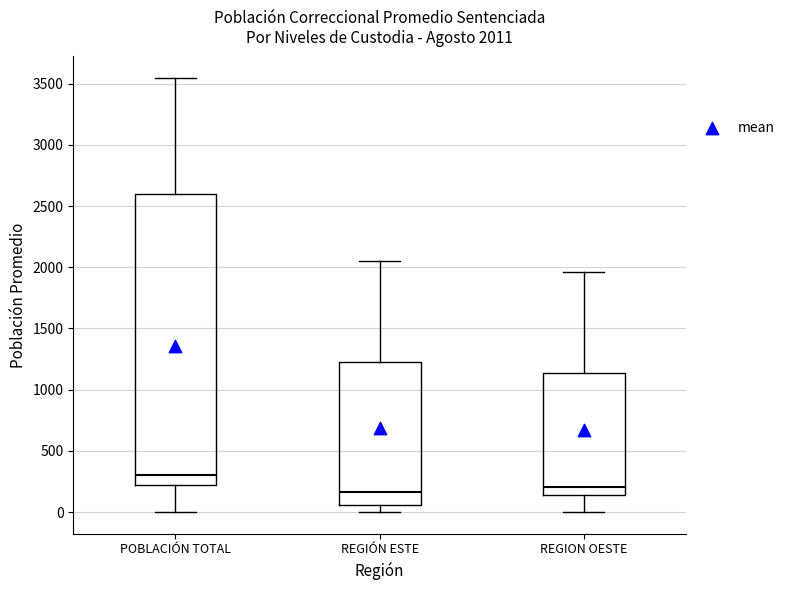

Which box is the tallest, from its lower edge to its upper edge?

POBLACIÓN TOTAL